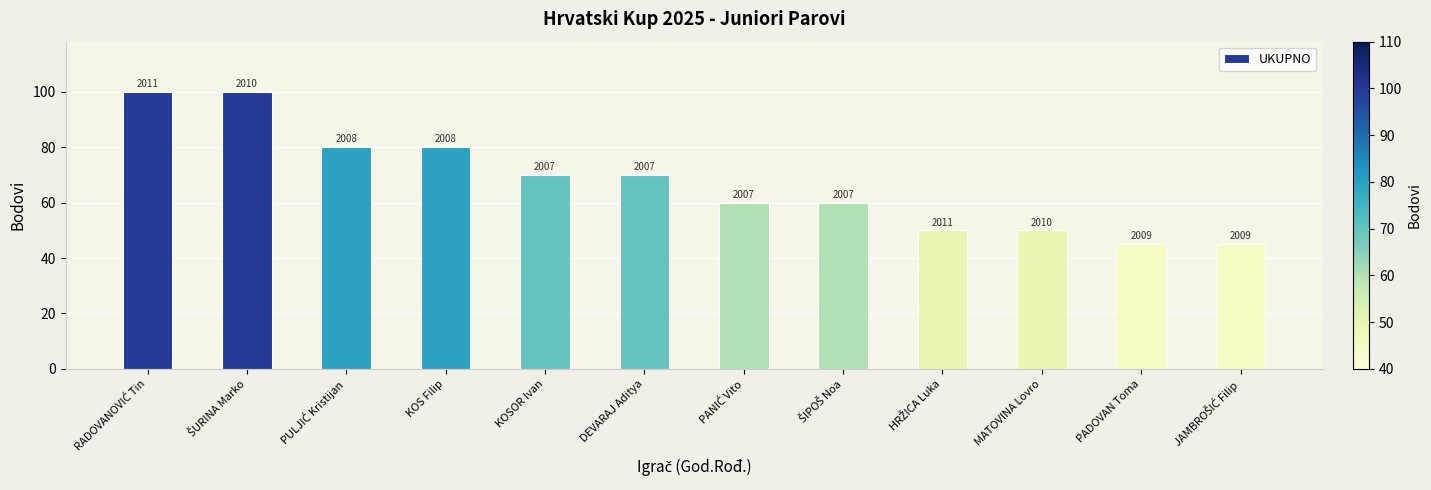

Which category has the highest value across all series?

RADOVANOVIĆ Tin